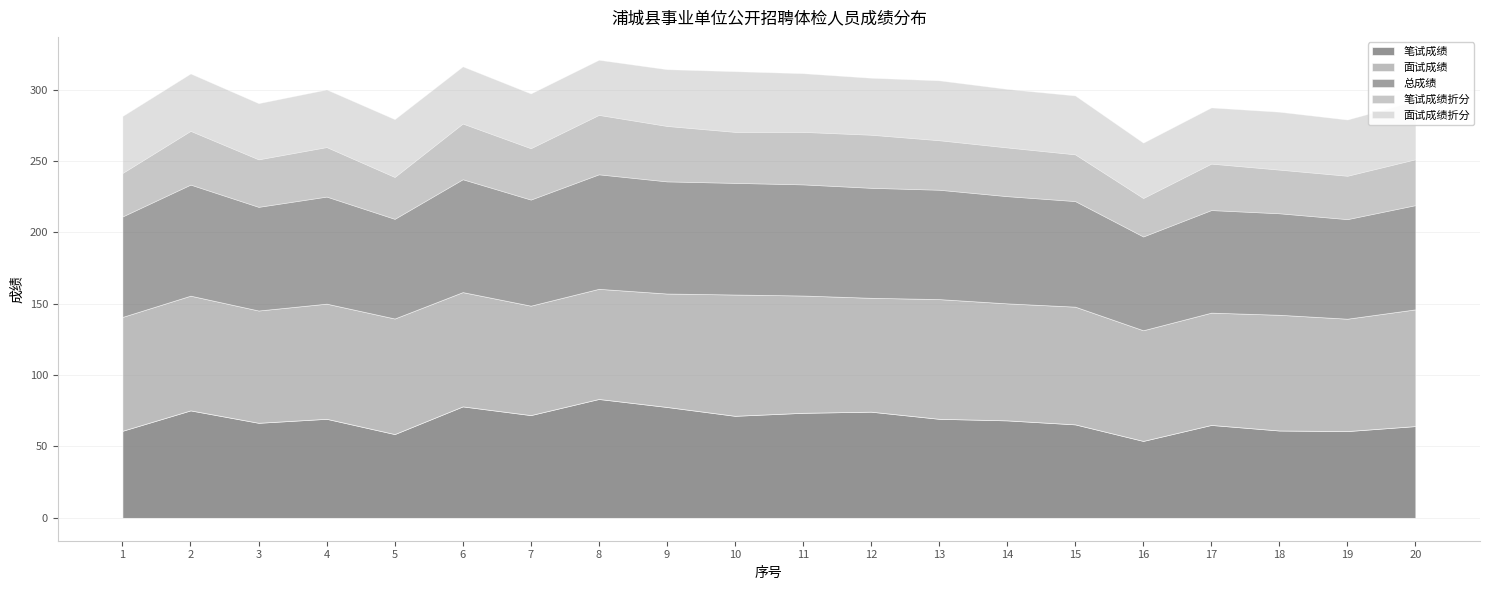

Where is 笔试成绩折分 nearest to the value 34?

14